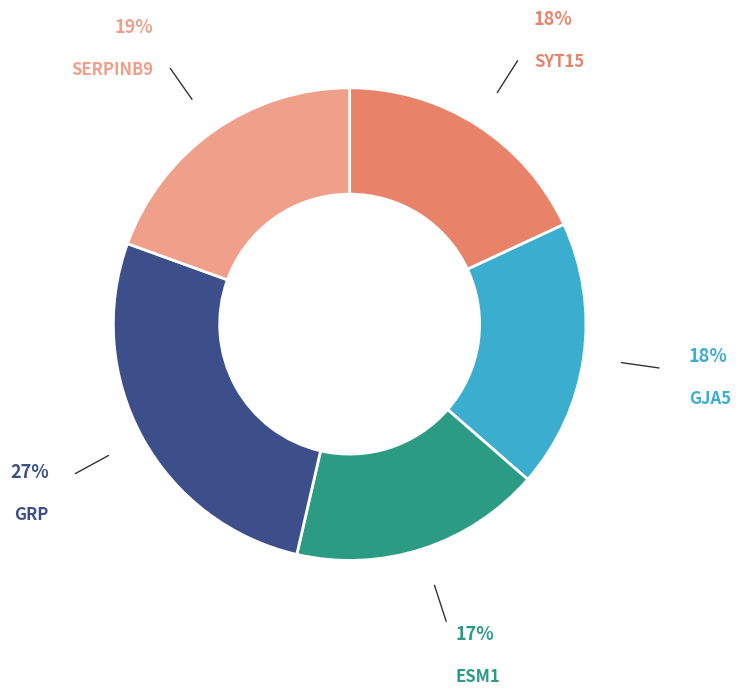

What is the smallest slice in the pie chart?

ESM1